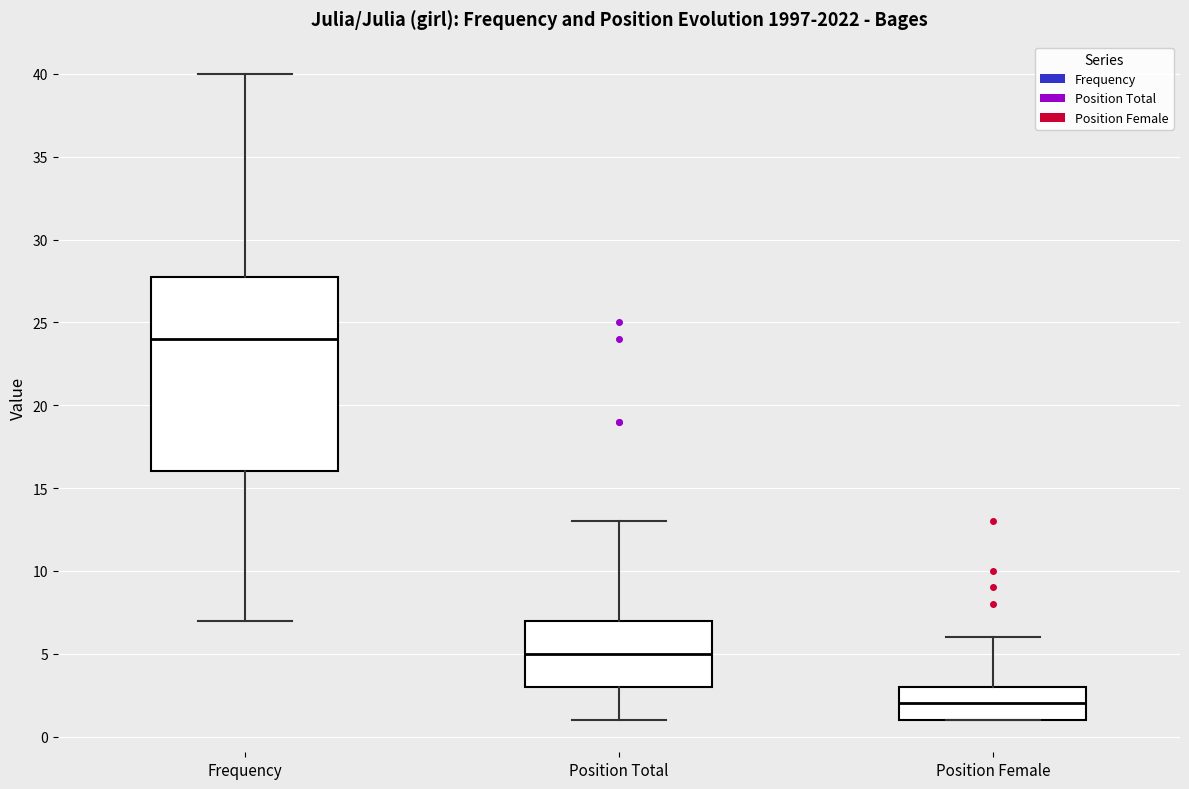

Reading left to right, transcribe this box plot: for each box, give where its median line is, the range the box spans, and where its two whiskers end, as read against the y-axis. The values are not printed on the chart, so give them approximately, as read against the axis.

Frequency: median 24, box 16 to 28, whiskers 7 to 40
Position Total: median 5, box 3 to 7, whiskers 1 to 13
Position Female: median 2, box 1 to 3, whiskers 1 to 6